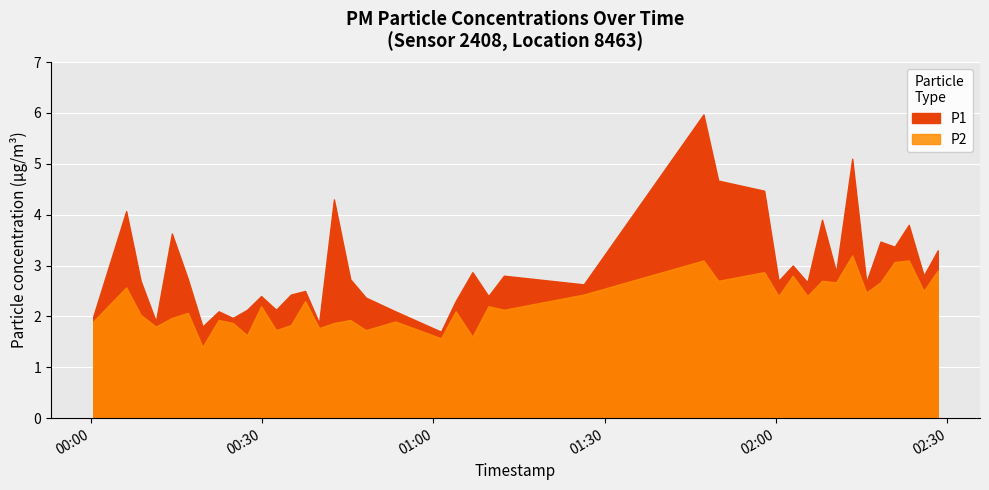

Is it true that P2 equals 3.1 at 2022-09-03T00:22:22?

False